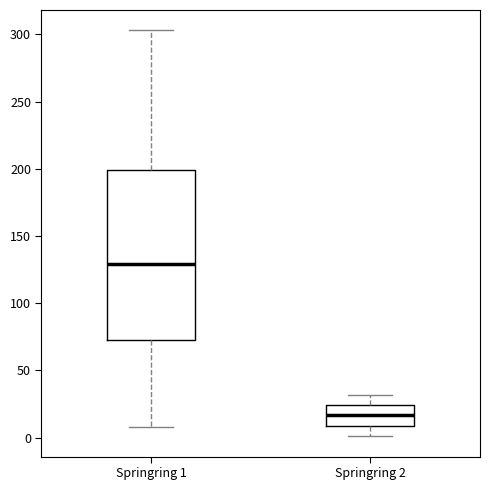

Where is the upper edge of the box for Springring 2 on the y-axis? The values are not printed on the chart, so give them approximately, as read against the axis.

25